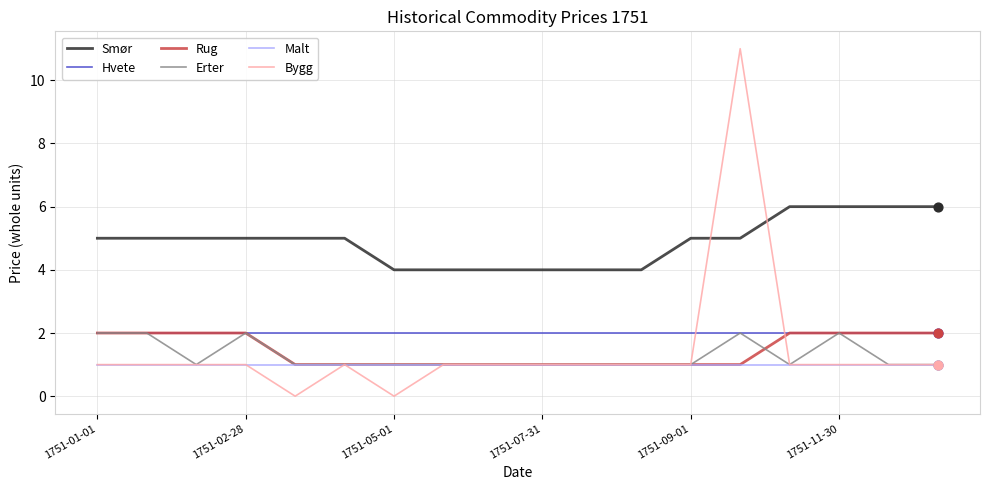

What is the maximum value shown in the chart?

11